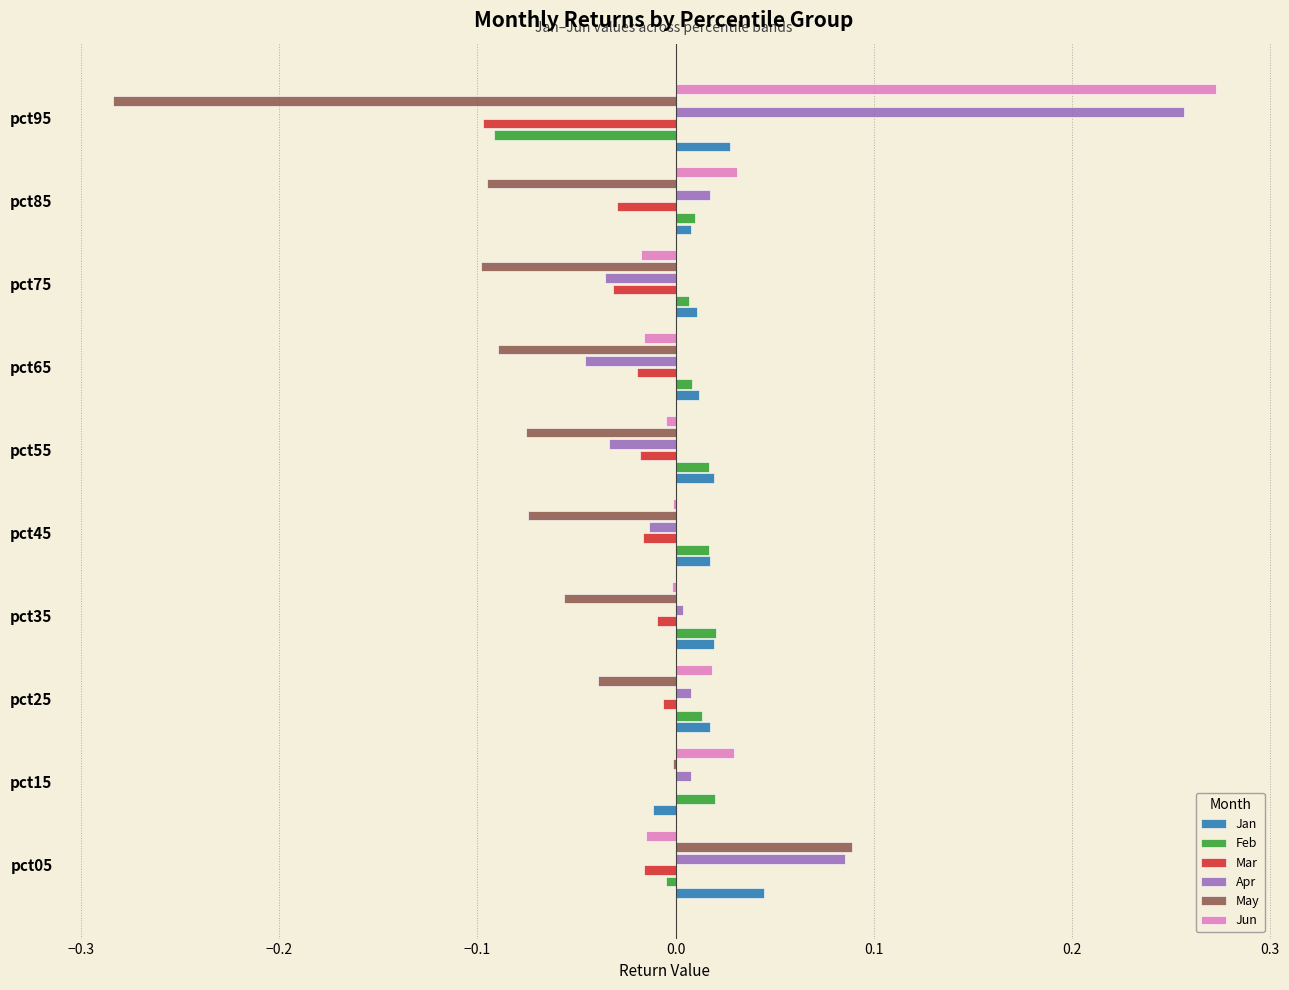

Is the value of May at pct95 greater than the value of Feb at pct05?

No